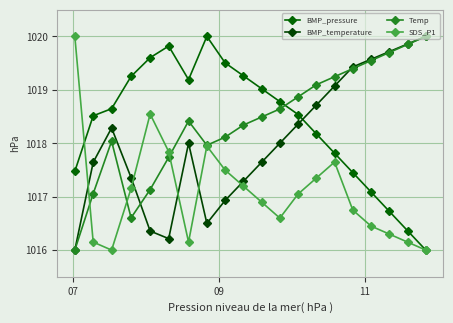

How many values in the SDS_P1 series exceed 1017?

10